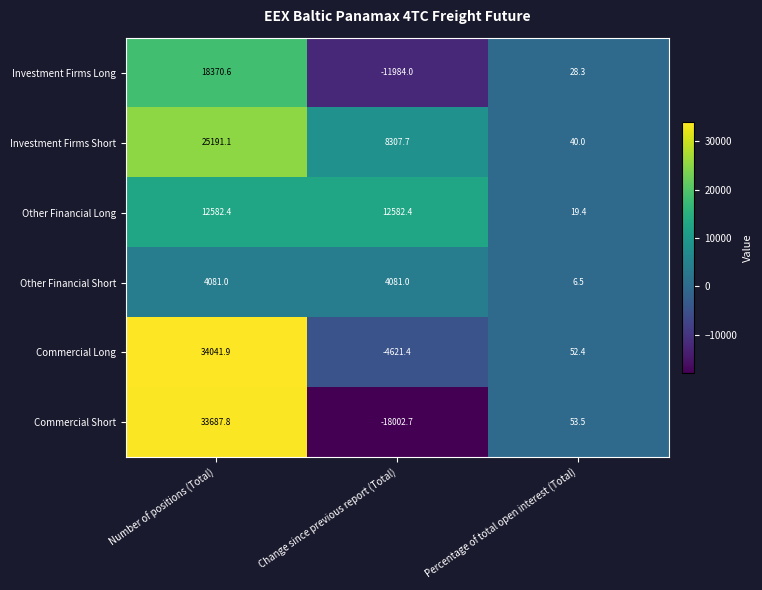

At which category is the sum across all series the highest?

Number of positions (Total)